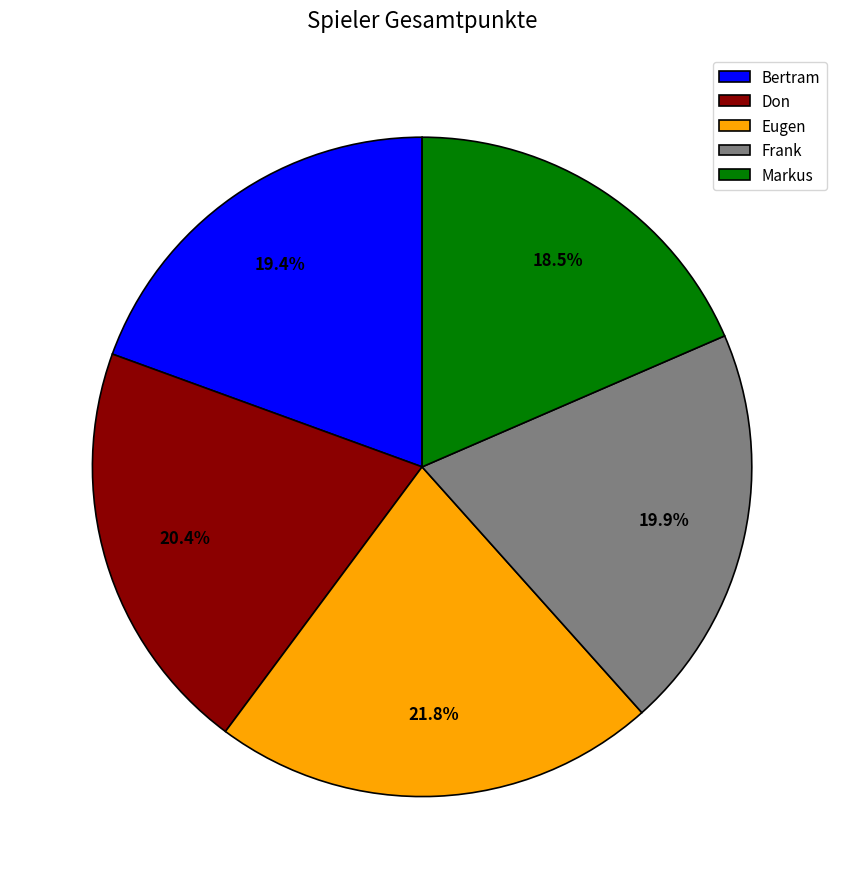

What is the smallest slice in the pie chart?

Markus